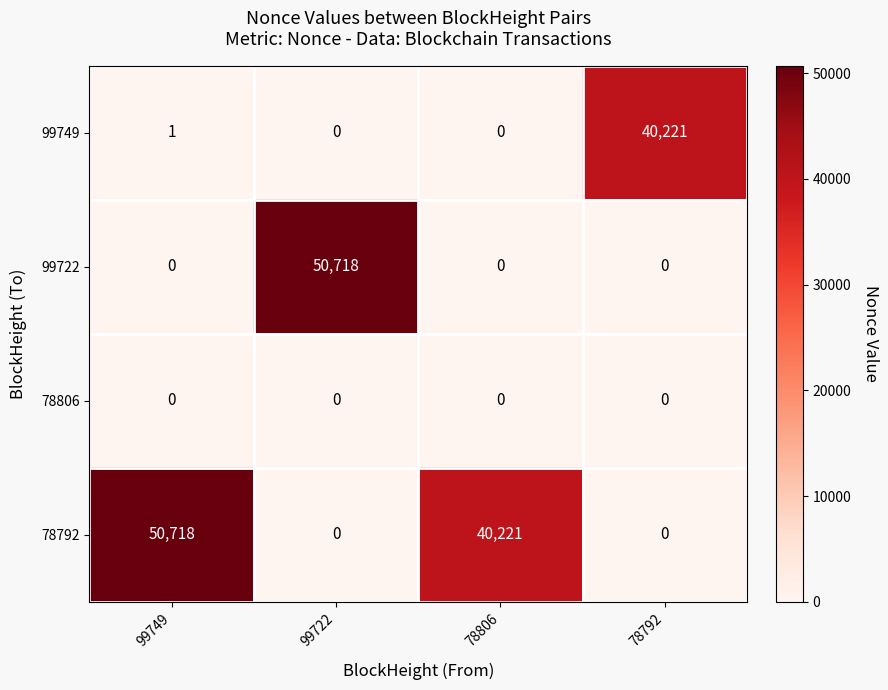

Which category has the highest value in the 99749 series?

78792